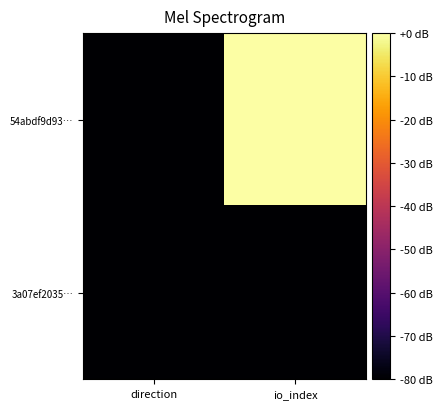

At which category does the chart reach its minimum across all series?

direction